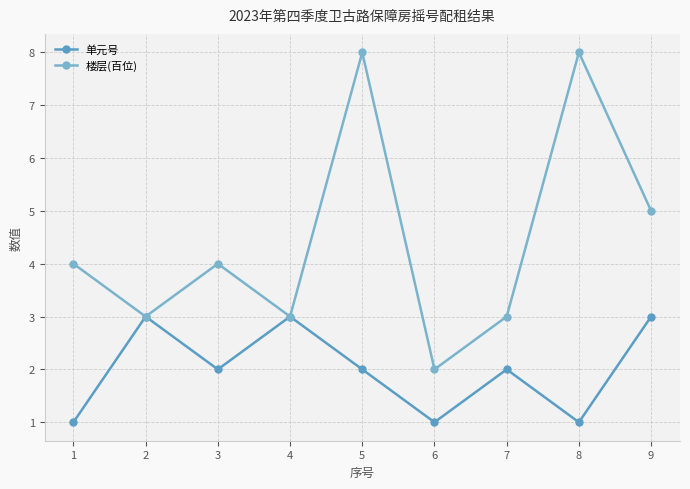

The 楼层(百位) series shows 4 at 3. True or false?

True